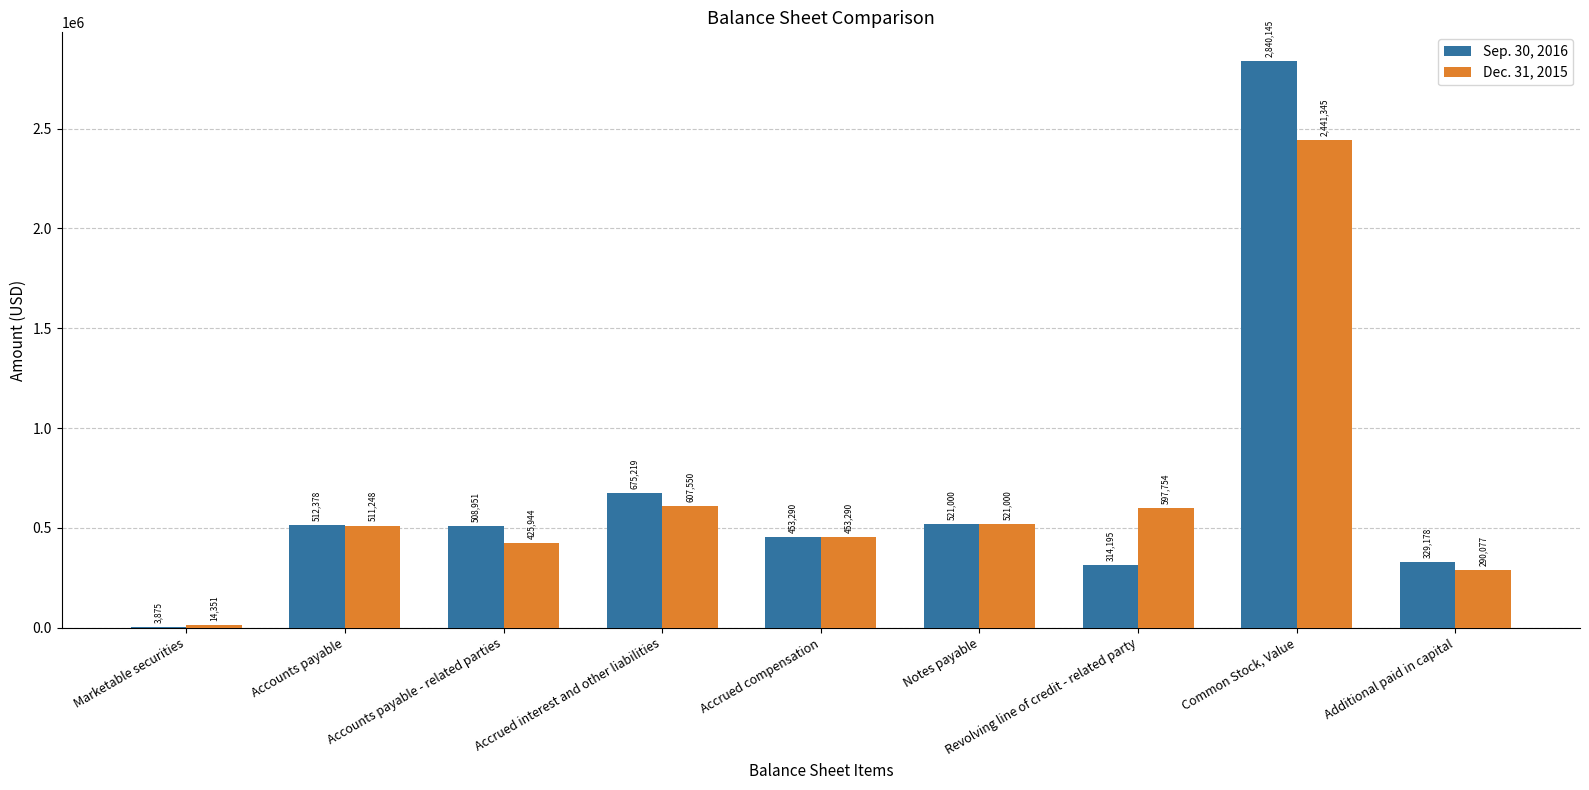

What is the difference between the Dec. 31, 2015 values at Additional paid in capital and Revolving line of credit - related party?

307677